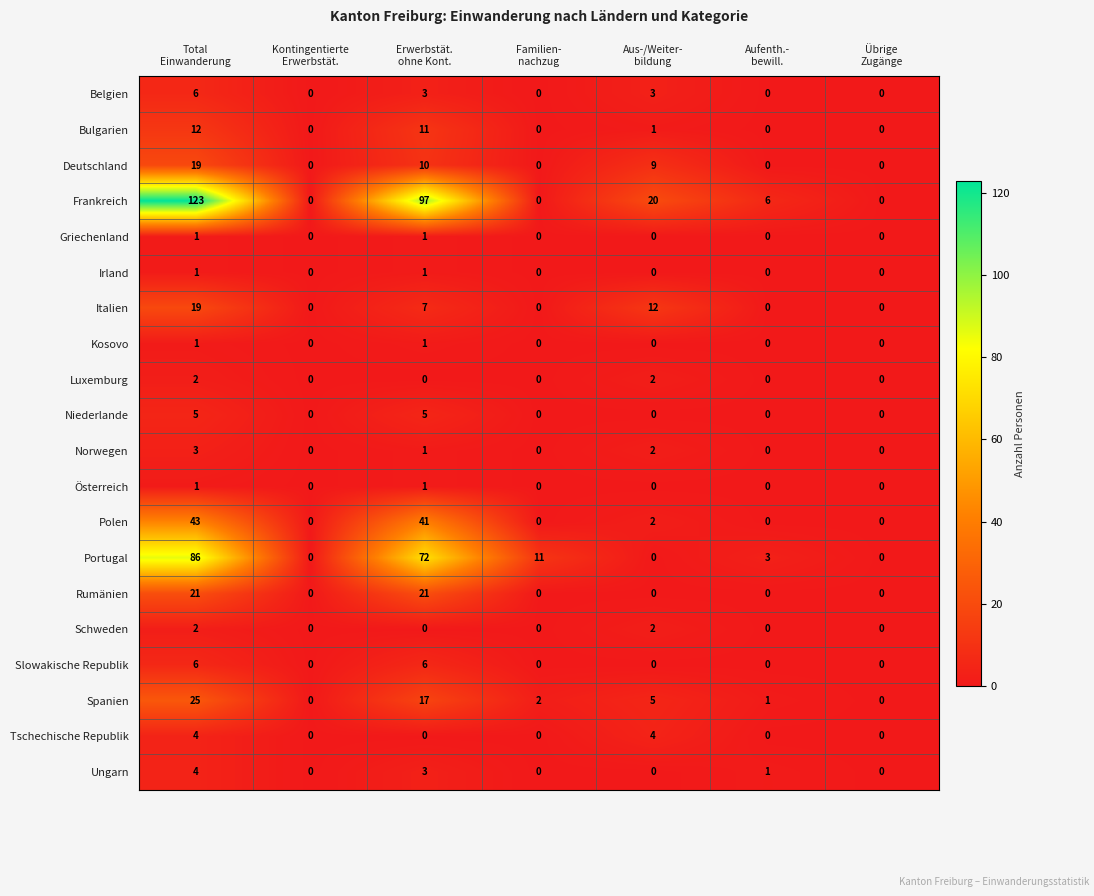

At how many categories does at least one series exceed 1?

5